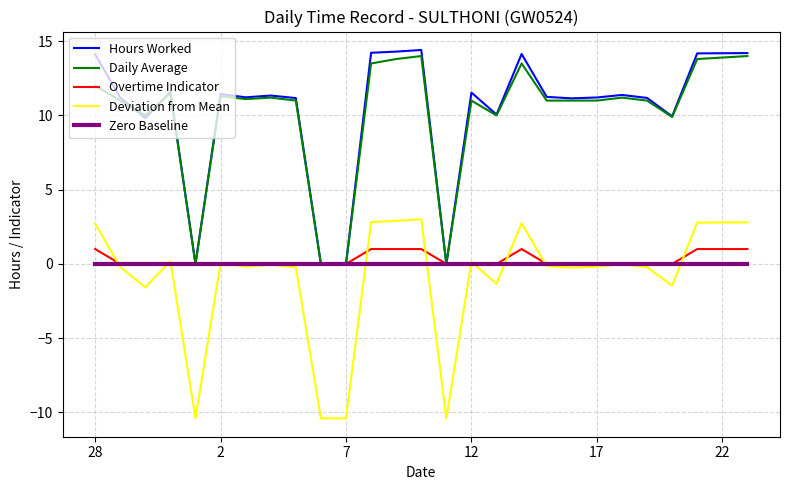

What is the smallest value displayed?

-10.4